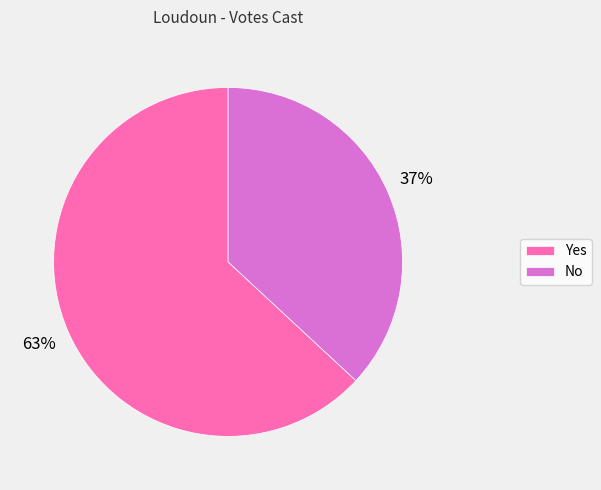

Do Yes and No together represent more than half of the pie?

Yes